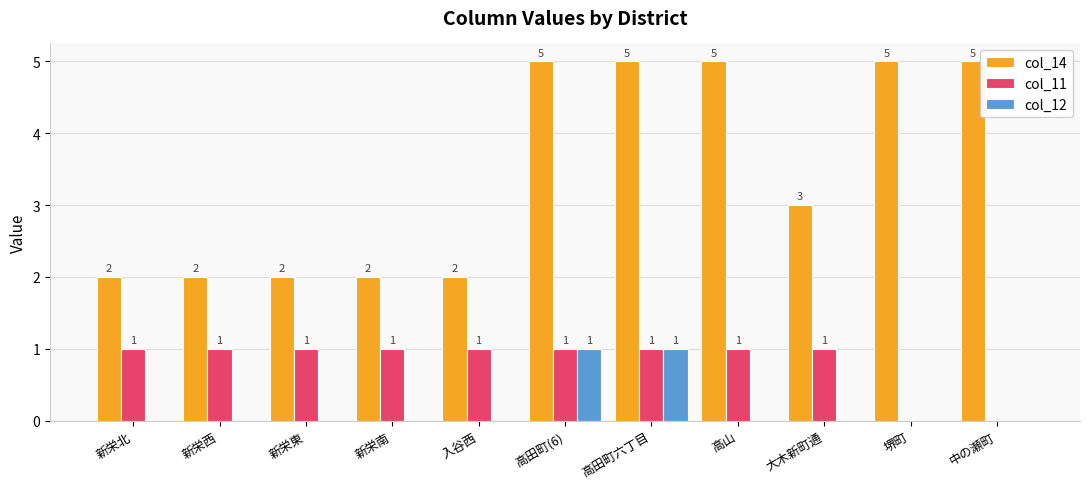

True or false: col_11 has a value of 1 at 高田町(6).

True